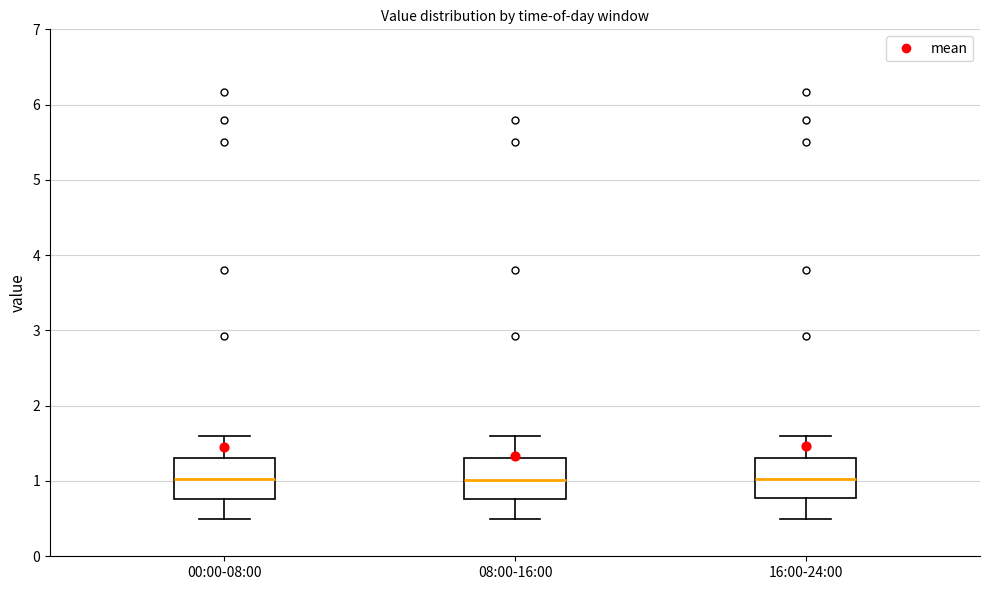

Reading left to right, transcribe this box plot: for each box, give where its median line is, the range the box spans, and where its two whiskers end, as read against the y-axis. The values are not printed on the chart, so give them approximately, as read against the axis.

00:00-08:00: median 1.0, box 0.8 to 1.3, whiskers 0.5 to 1.6
08:00-16:00: median 1.0, box 0.8 to 1.3, whiskers 0.5 to 1.6
16:00-24:00: median 1.0, box 0.8 to 1.3, whiskers 0.5 to 1.6